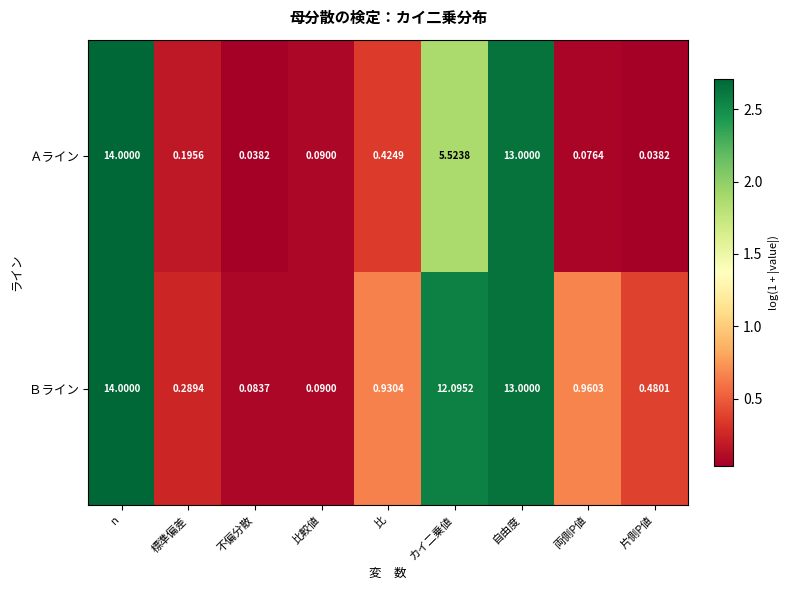

List the series in order of their overall mean, highest first.

Ｂライン, Ａライン